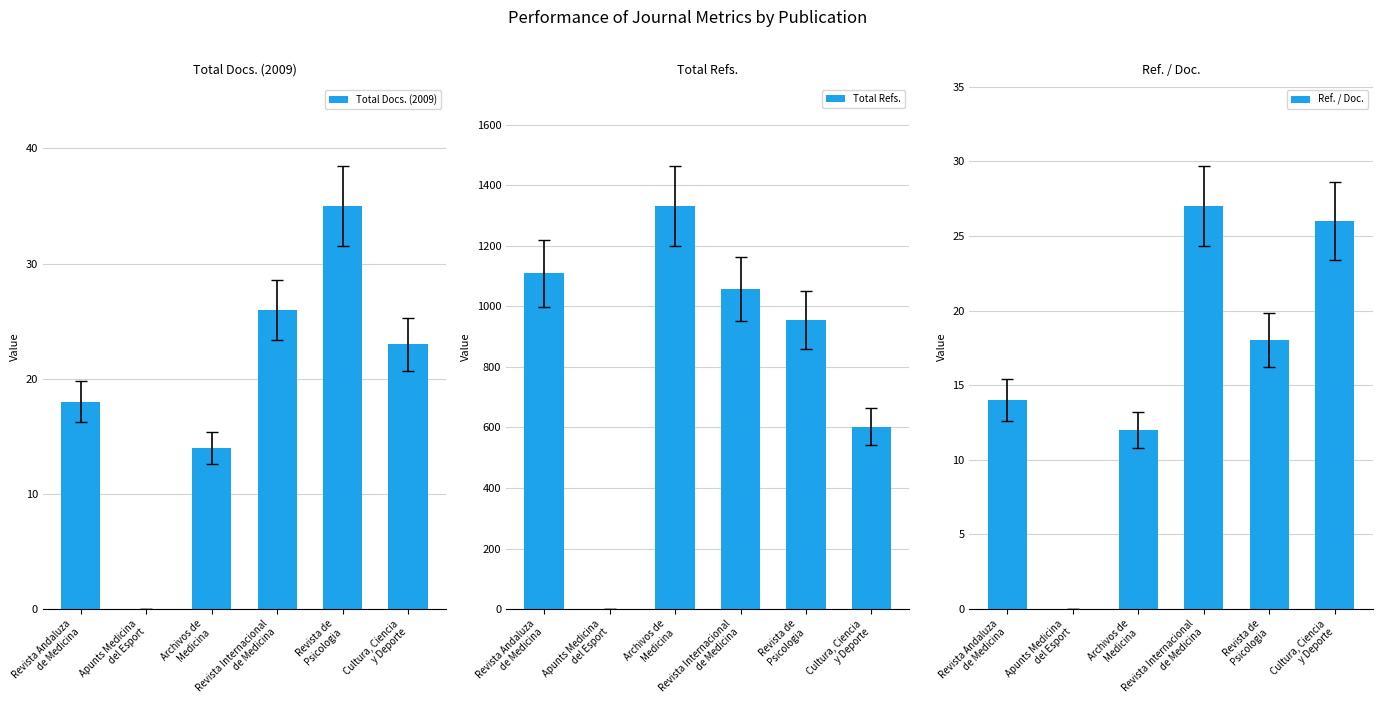

At which category is the sum across all series the highest?

Archivos de
Medicina